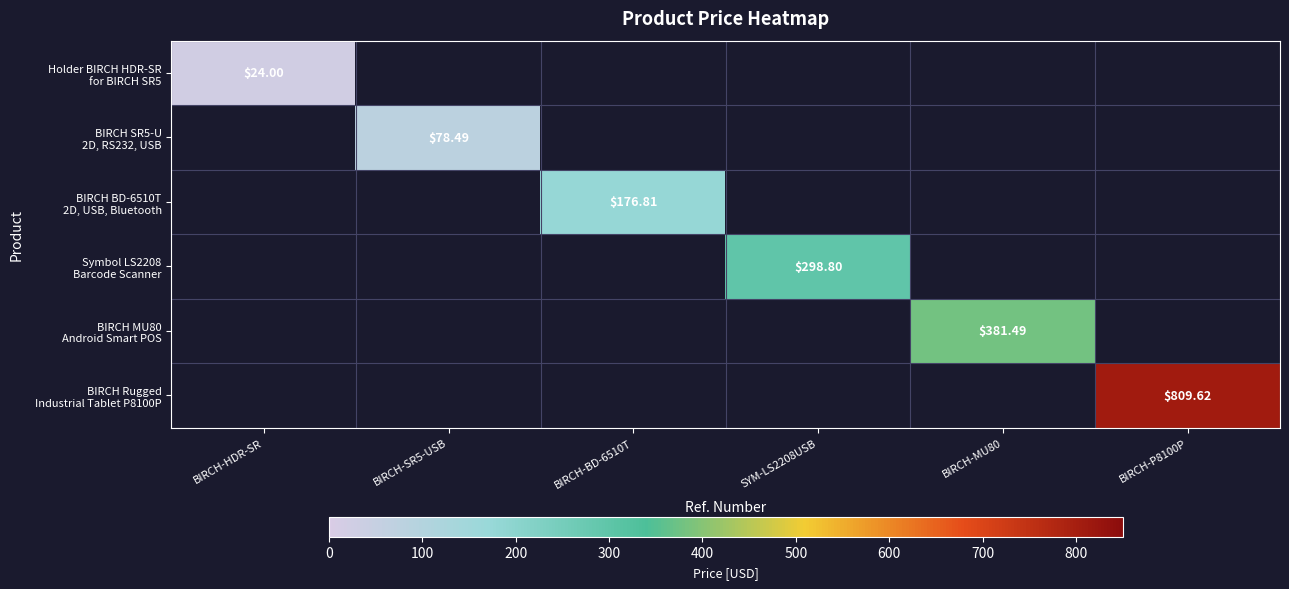

Which category has the lowest value across all series?

BIRCH-HDR-SR